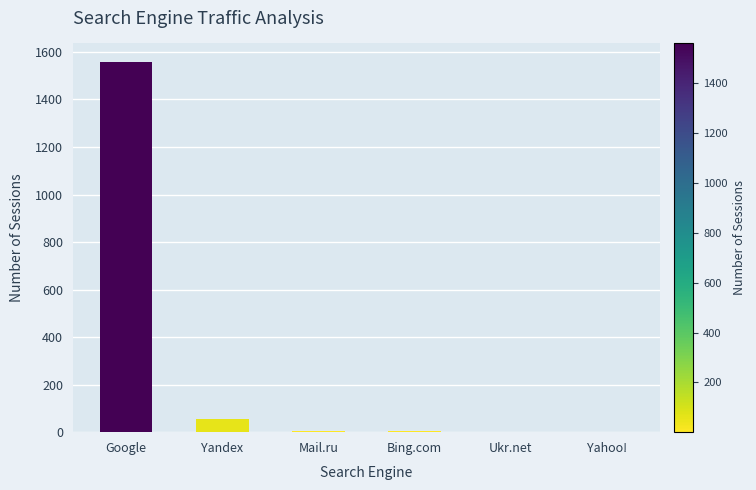

True or false: the data shows 1046 at Google.

False